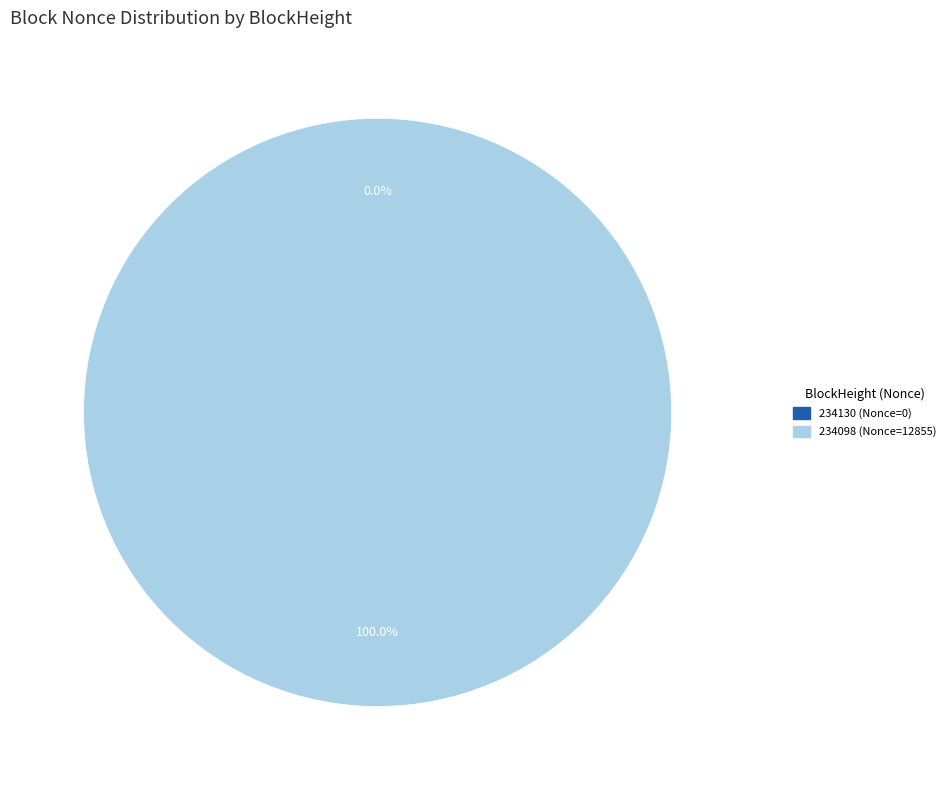

Which slice represents more than half of the pie?

234098 (Nonce=12855)